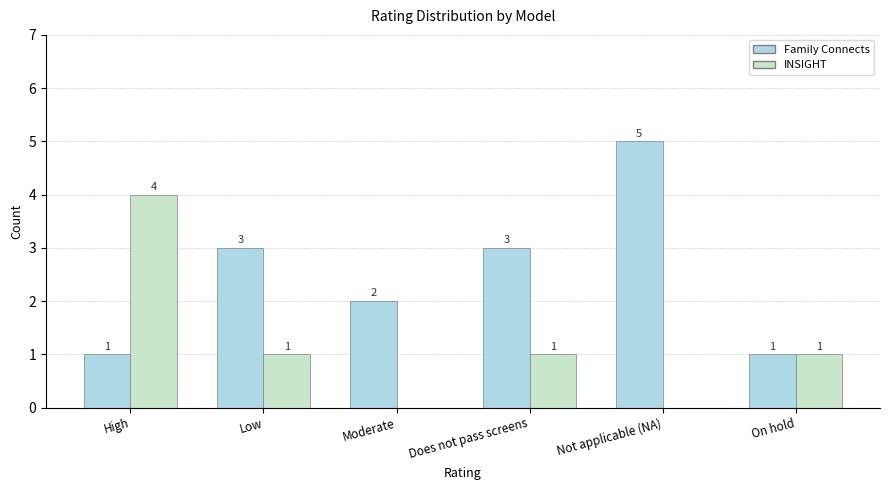

Reading left to right, what are all the values shown in this chart?

Family Connects: High=1	Low=3	Moderate=2	Does not pass screens=3	Not applicable (NA)=5	On hold=1
INSIGHT: High=4	Low=1	Moderate=0	Does not pass screens=1	Not applicable (NA)=0	On hold=1